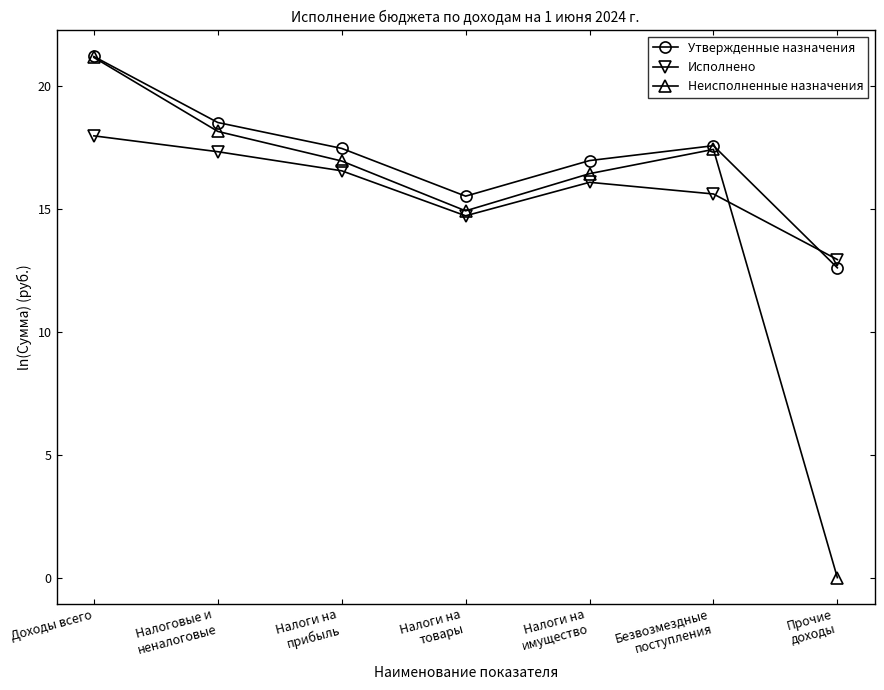

What is the total value across all series at Безвозмездные
поступления?

50.6